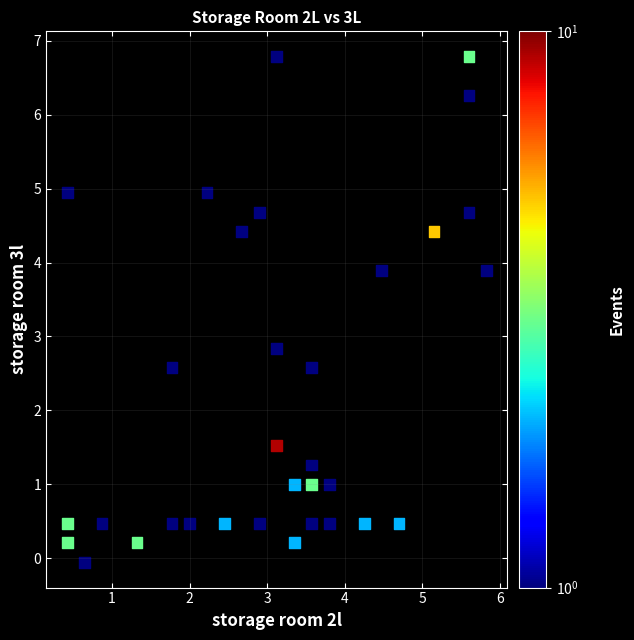

What is the range of X values (max minus min)?

5.4